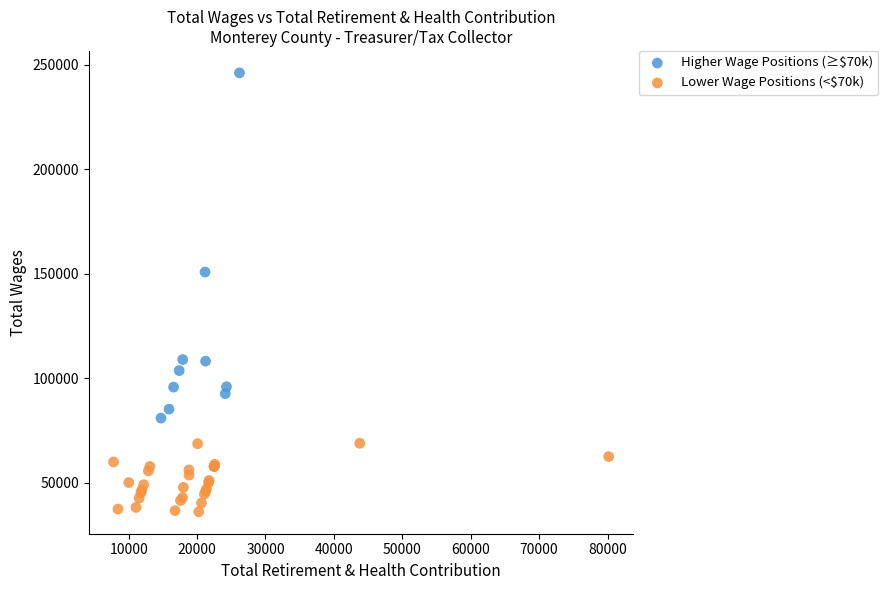

Which series contains the highest Y value?

Higher Wage Positions (≥$70k)